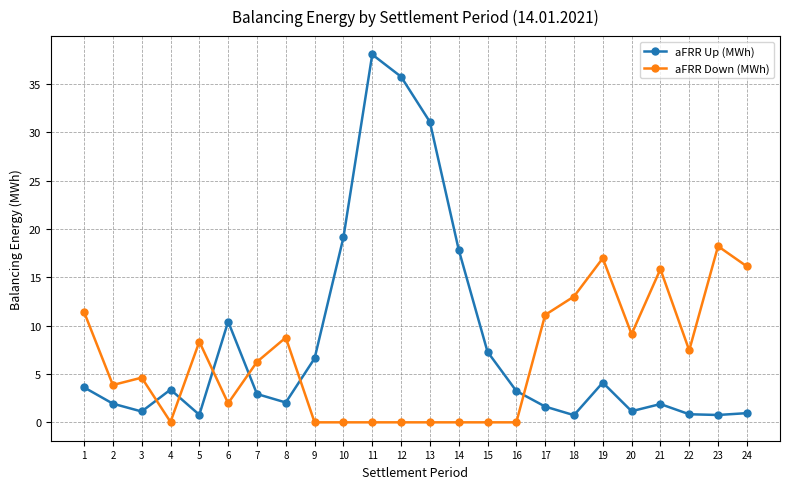

True or false: aFRR Up (MWh) has more than 0 interior local peaks.

True